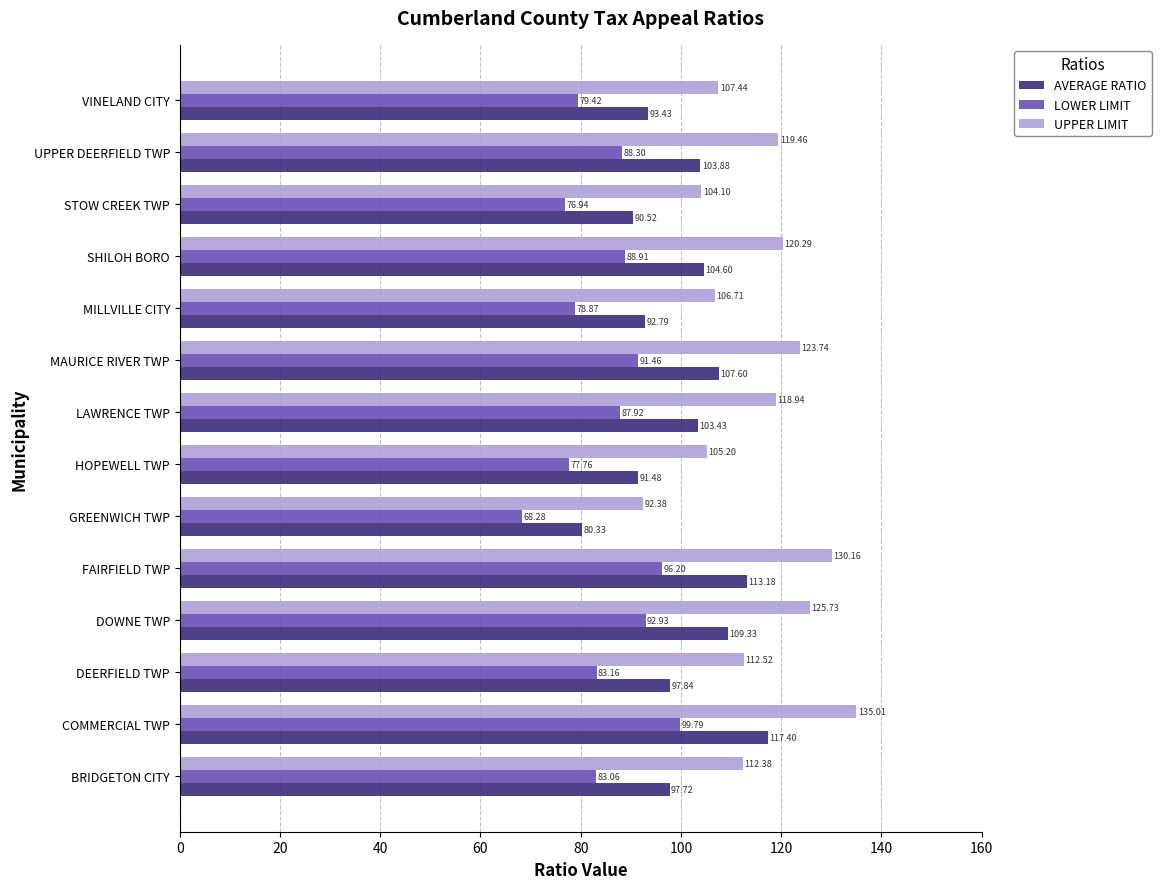

What is the difference between the second highest and minimum values in the LOWER LIMIT series?

27.9